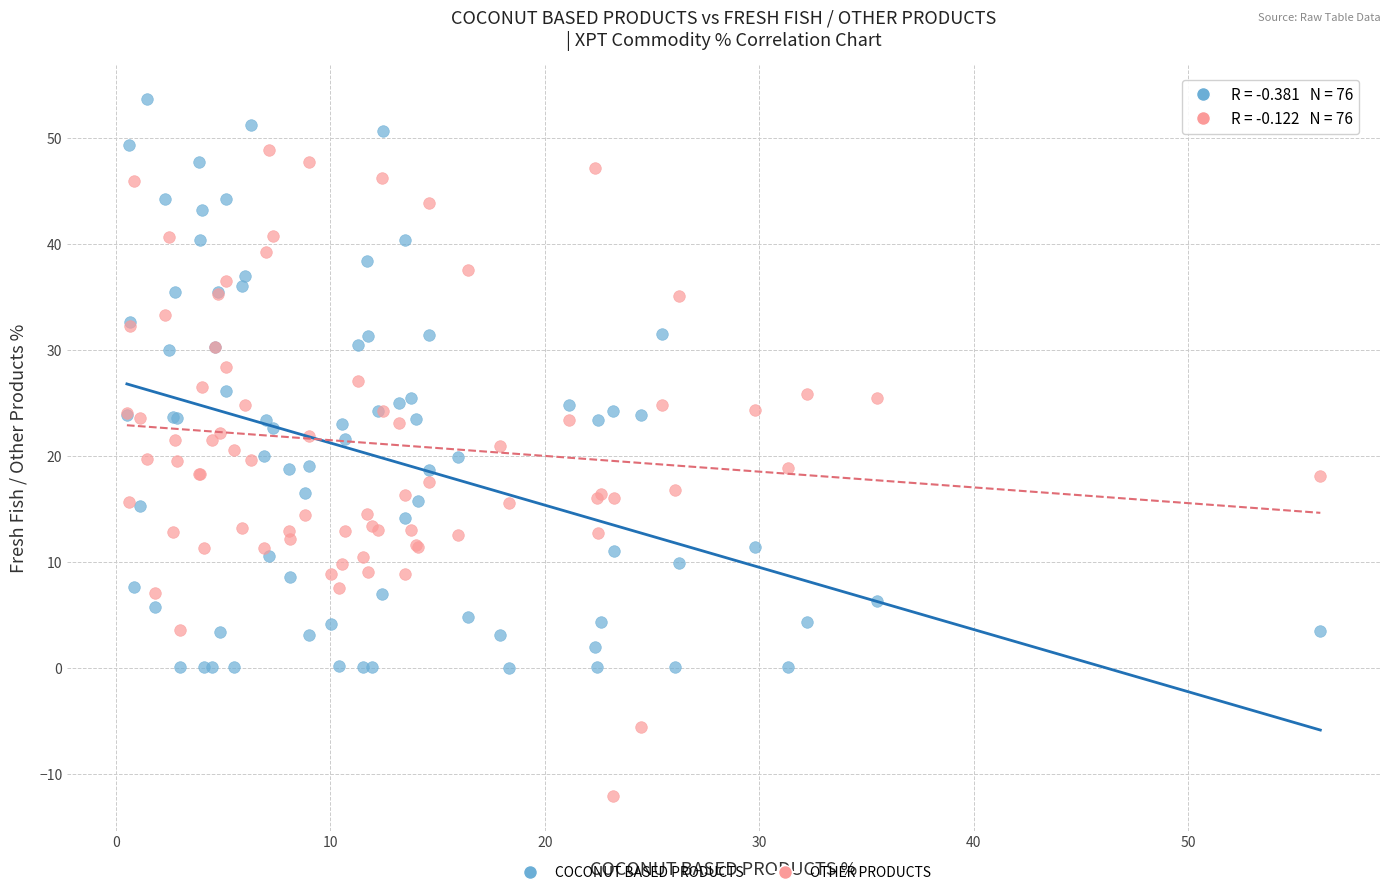

Which series has the widest spread of Y values?

OTHER PRODUCTS